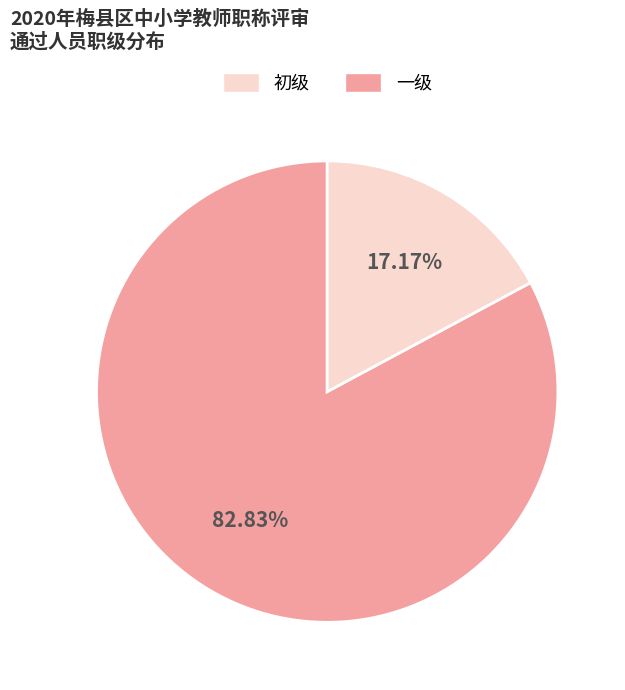

Is there any slice that represents more than half of the pie?

Yes